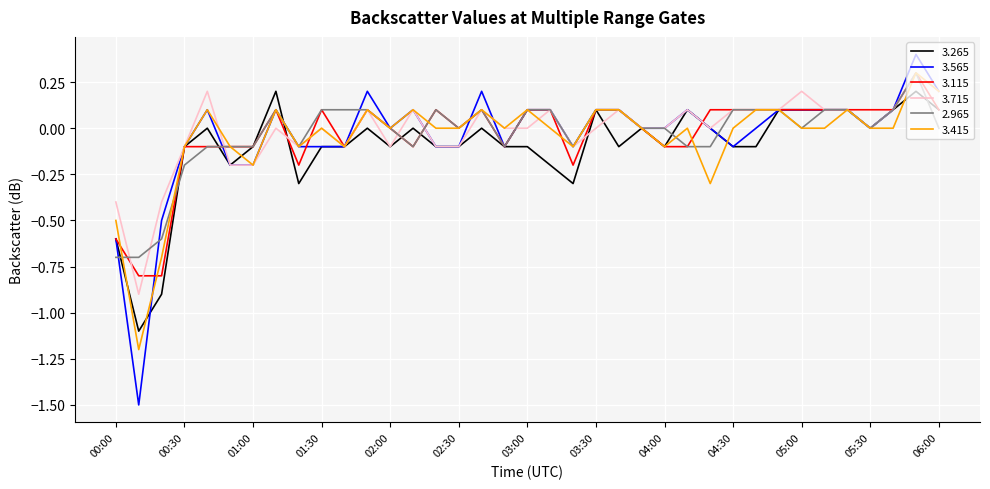

What is the maximum value for 2.965?

0.3